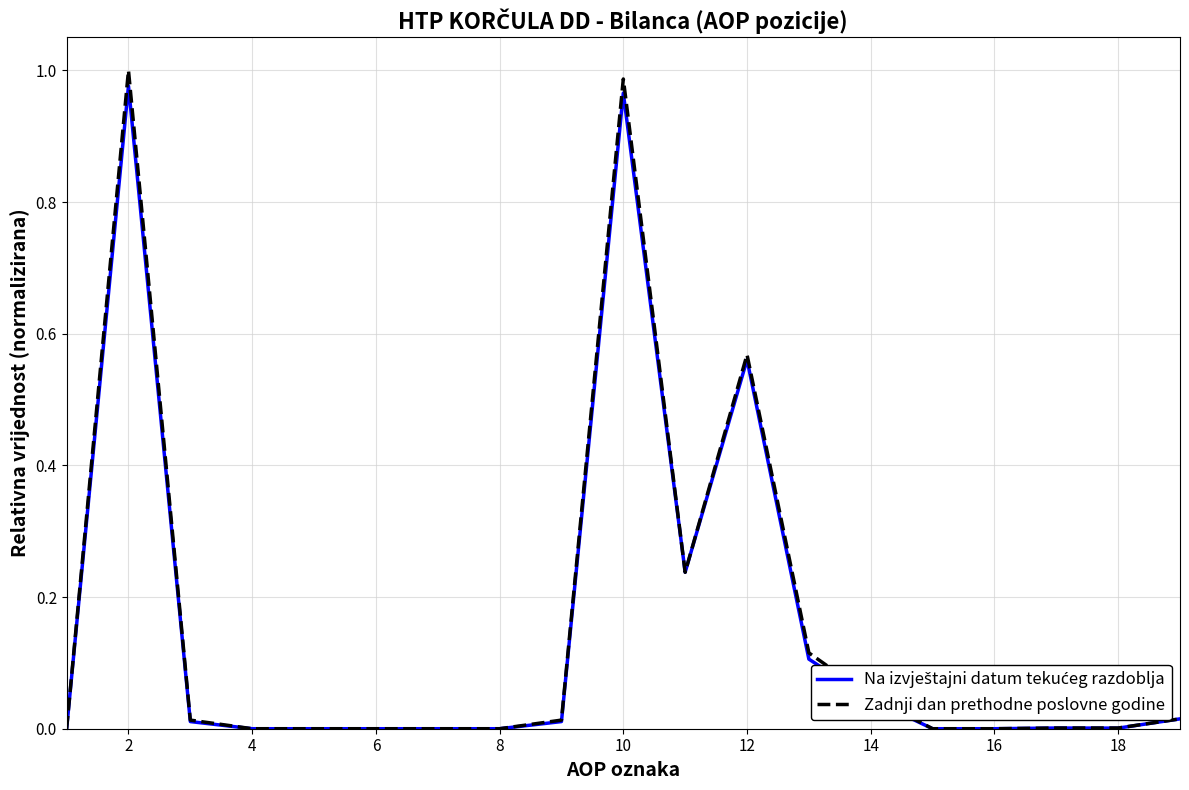

What is the greatest value displayed?

1.0